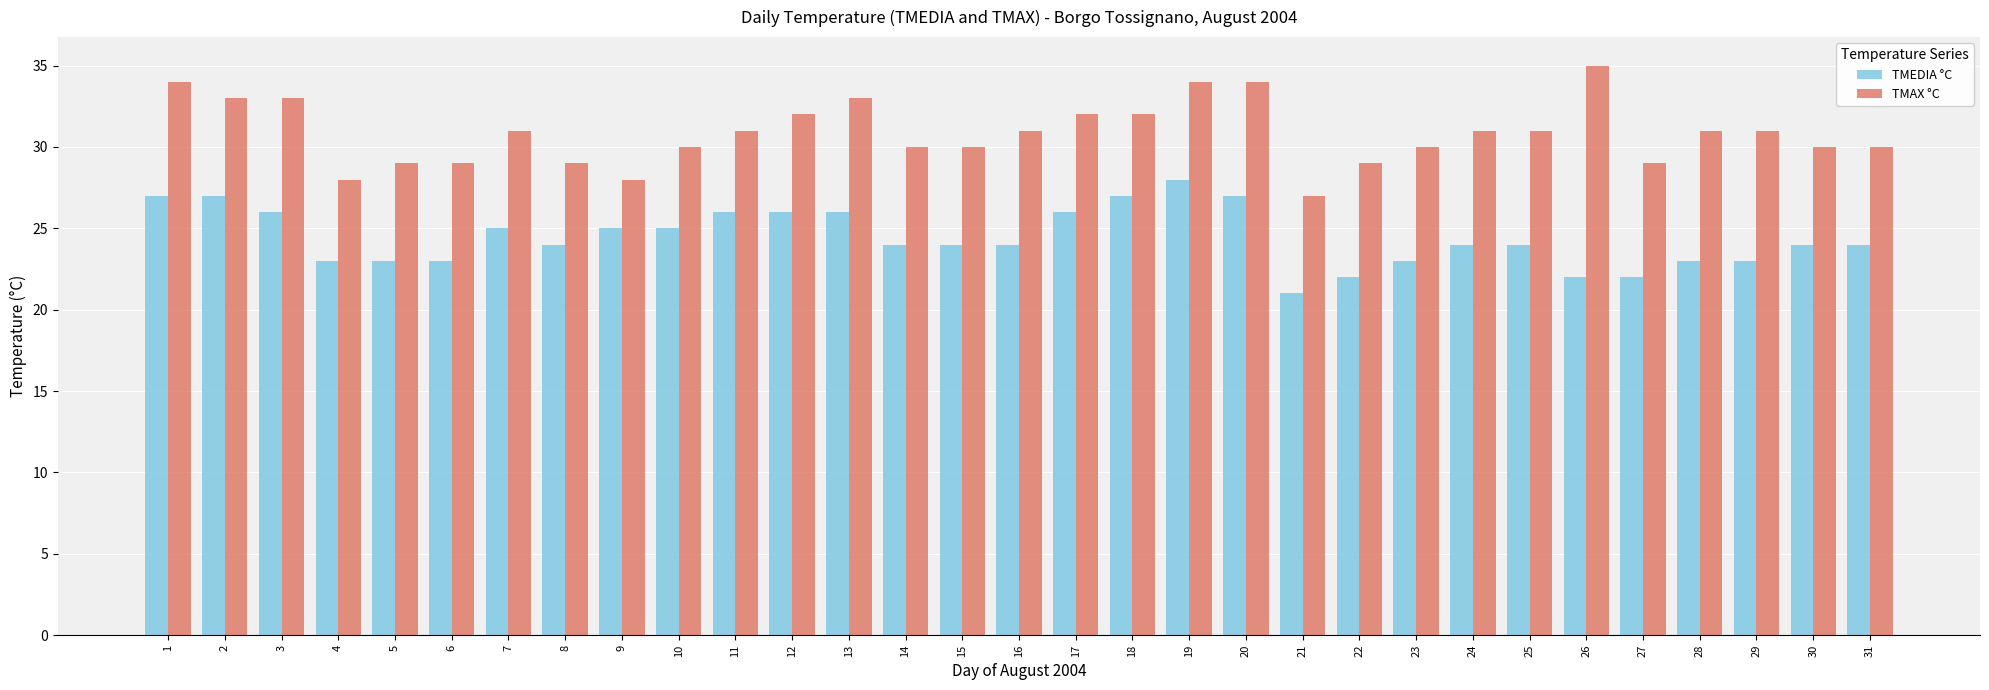

What is the average value of the TMAX °C series?

31